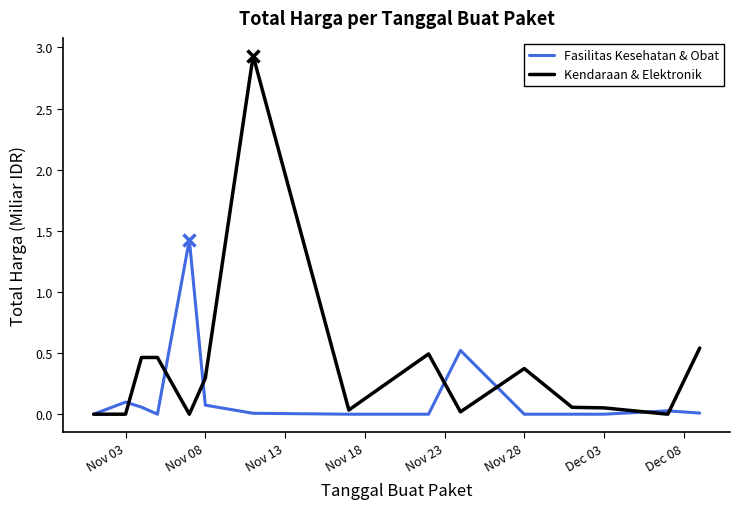

Which series has the largest total across all categories?

Kendaraan & Elektronik